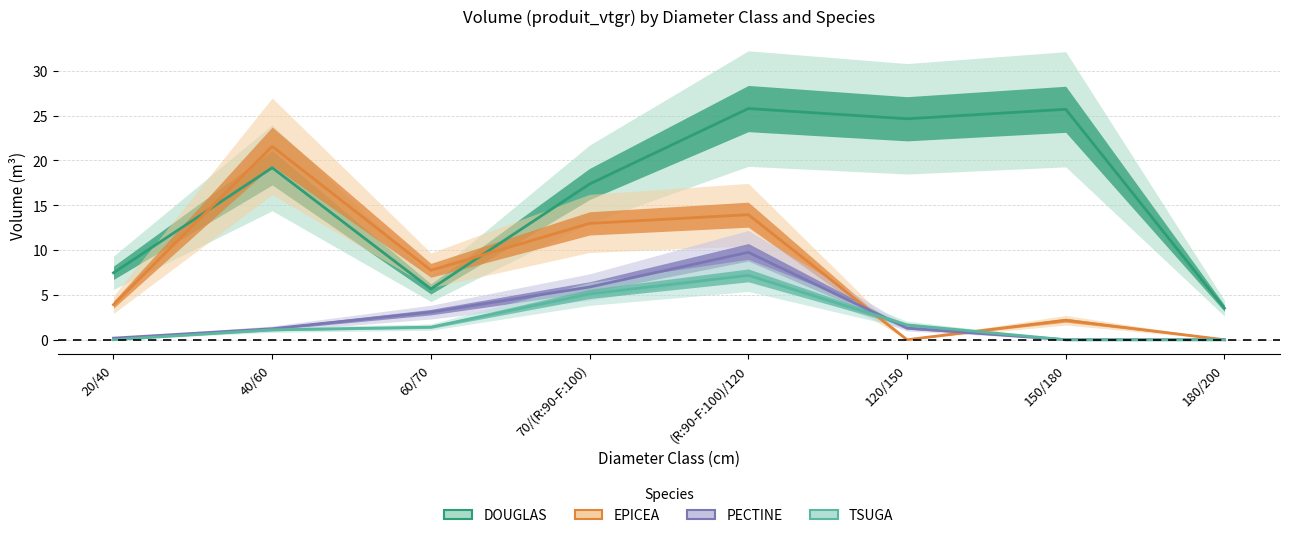

What is the maximum value shown in the chart?

25.8